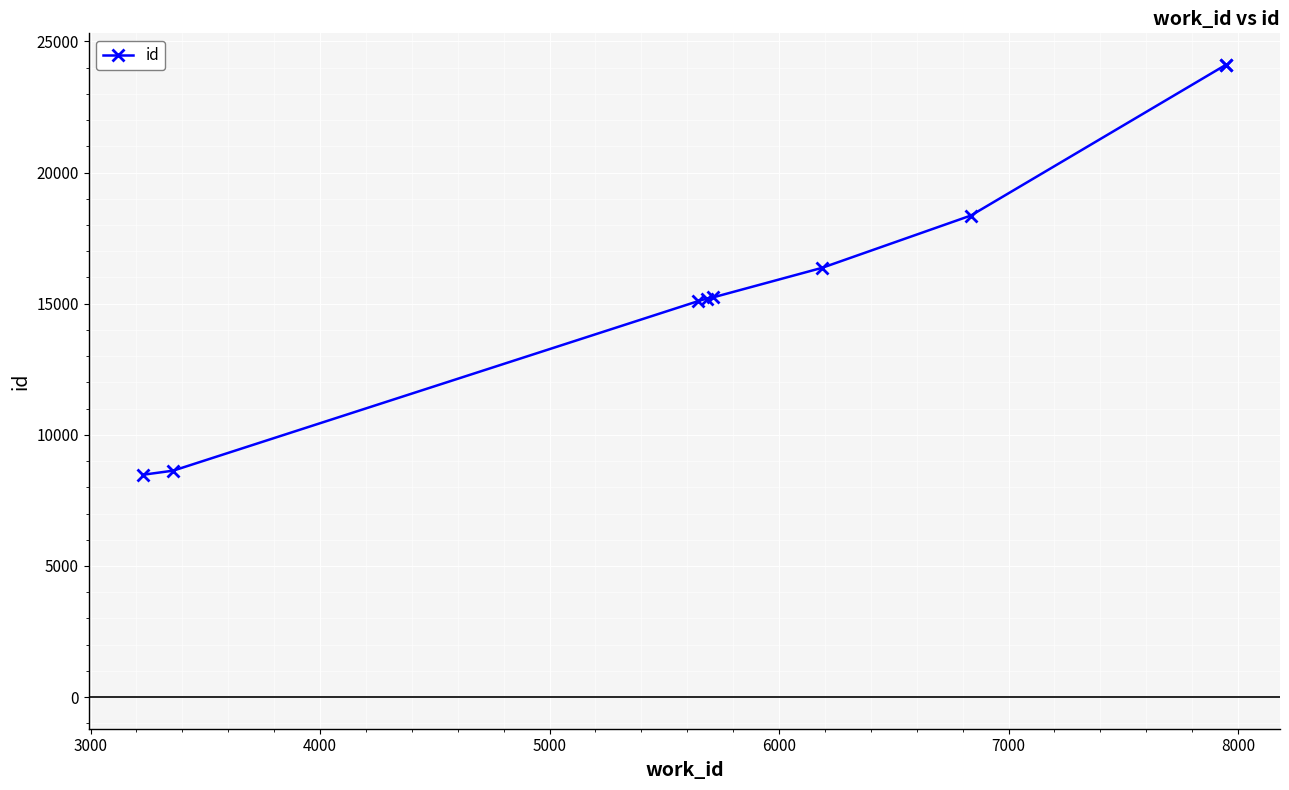

How many categories are shown in the chart?

9